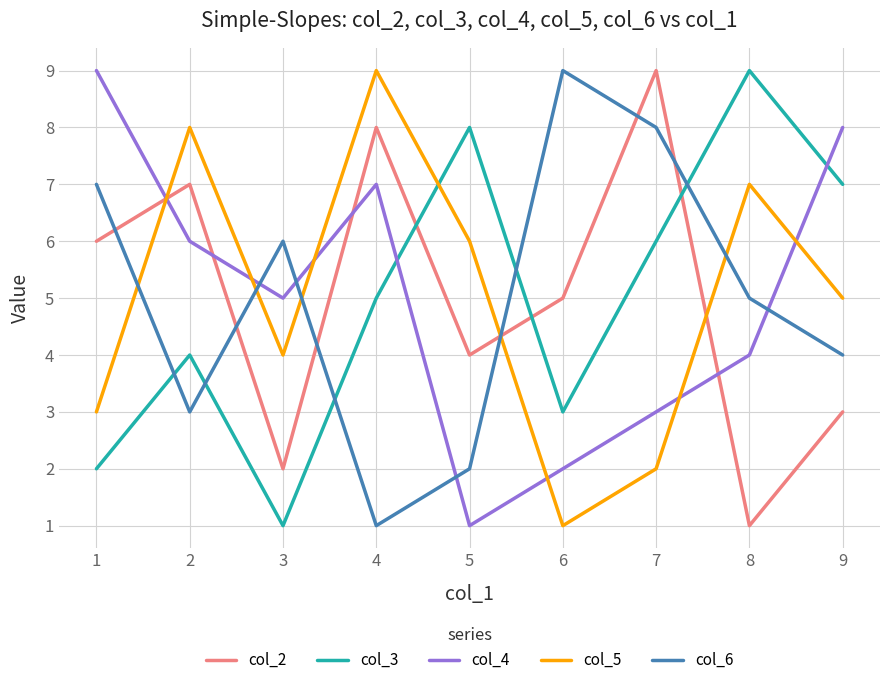

What is the minimum value shown in the chart?

1